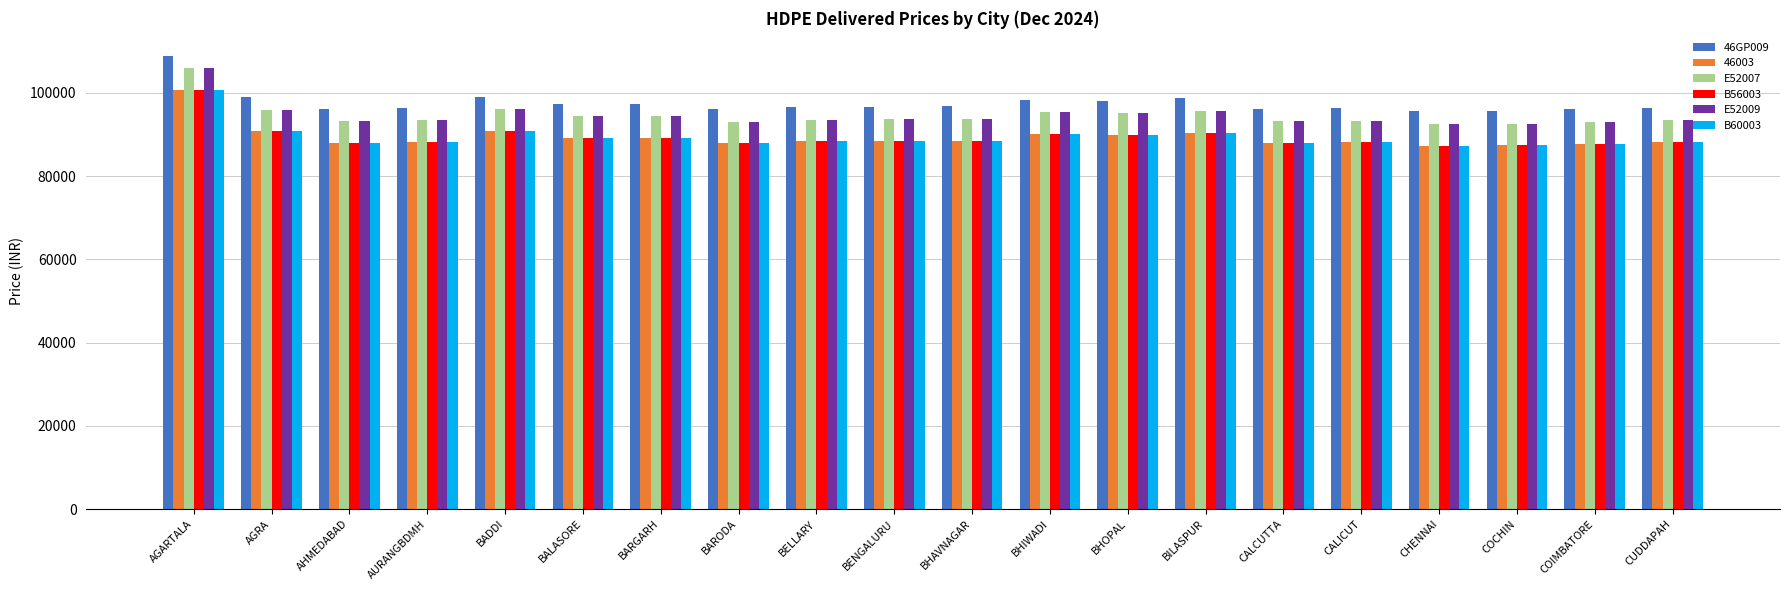

What is the spread (max minus min) of values at AURANGBDMH?

8270